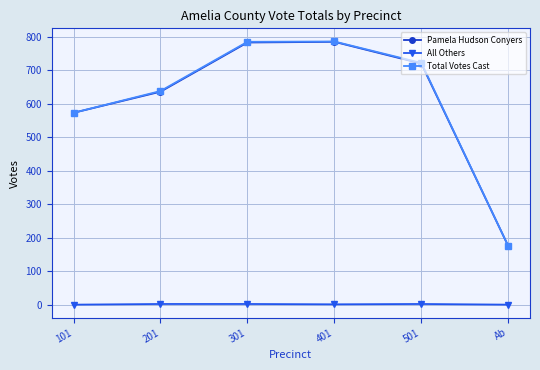

True or false: All Others and Pamela Hudson Conyers cross at least once.

False